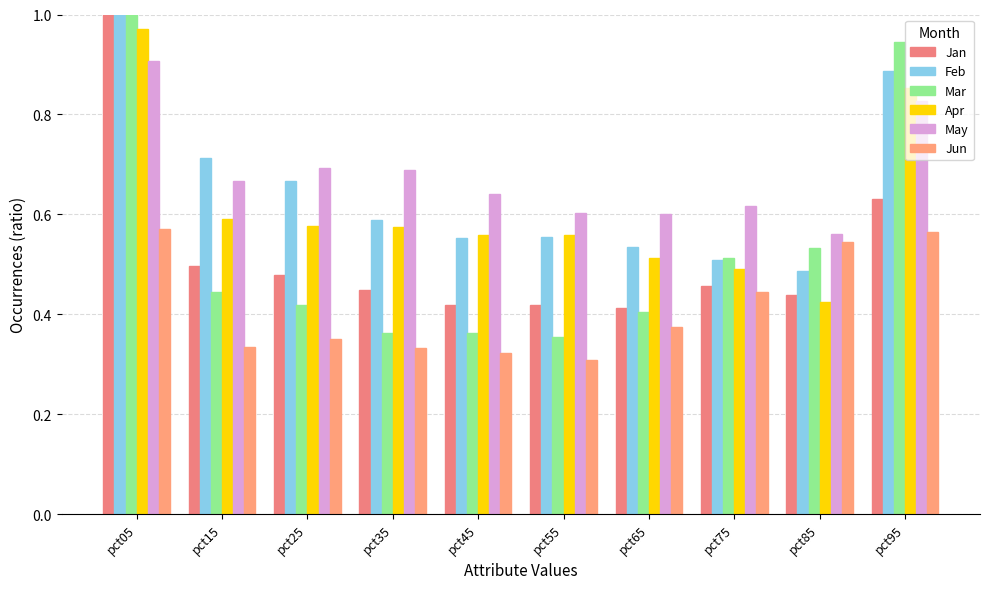

What is the value of the Apr bar at the 9th from the left?

0.4